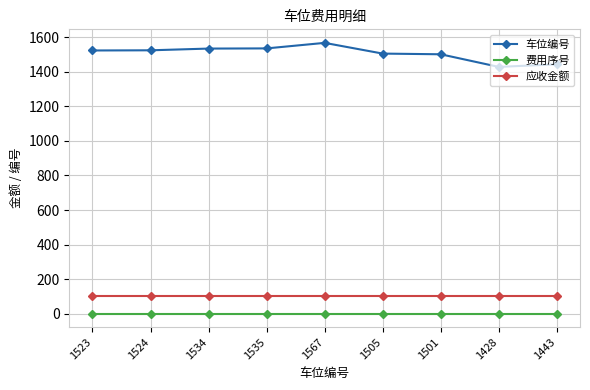

True or false: 应收金额 and 车位编号 cross at least once.

False